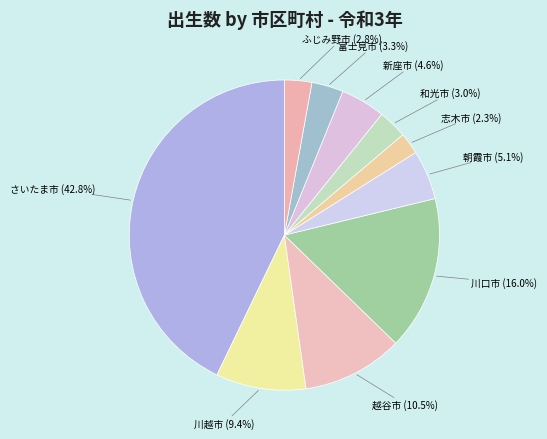

Is there any slice that represents more than half of the pie?

No